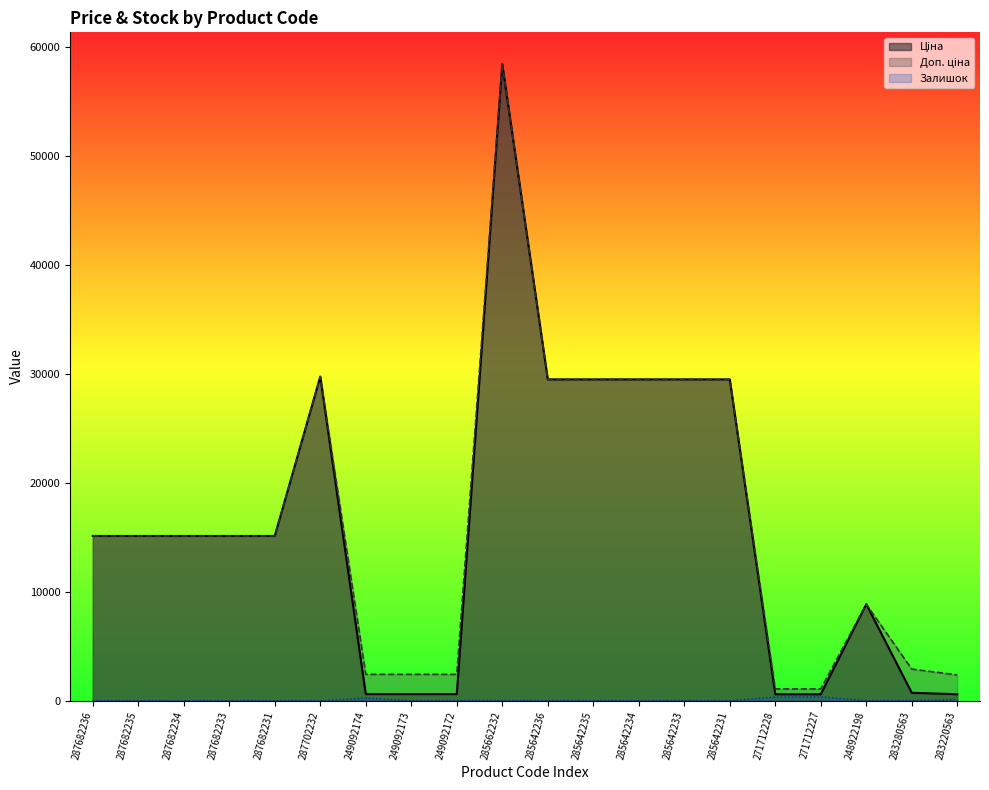

Reading left to right, what are all the values shown in this chart?

Ціна: 287682236=15120.0	287682235=15120.0	287682234=15120.0	287682233=15120.0	287682231=15120.0	287702232=29747.2	249092174=603.7	249092173=603.7	249092172=603.7	285662232=58426.5	285642236=29491.5	285642235=29491.5	285642234=29491.5	285642233=29491.5	285642231=29491.5	271712228=589.9	271712227=589.9	248922198=8856.7	283280563=724.5	283220563=591.6
Доп. ціна: 287682236=15120.0	287682235=15120.0	287682234=15120.0	287682233=15120.0	287682231=15120.0	287702232=29747.2	249092174=2414.8	249092173=2414.8	249092172=2414.8	285662232=58426.5	285642236=29491.5	285642235=29491.5	285642234=29491.5	285642233=29491.5	285642231=29491.5	271712228=1081.7	271712227=1081.7	248922198=8856.7	283280563=2897.8	283220563=2366.5
Залишок: 287682236=0.0	287682235=0.0	287682234=0.0	287682233=0.0	287682231=0.0	287702232=0.0	249092174=238.0	249092173=0.0	249092172=21.0	285662232=12.0	285642236=11.0	285642235=11.0	285642234=0.0	285642233=13.0	285642231=4.0	271712228=333.0	271712227=359.0	248922198=11.0	283280563=11.0	283220563=106.0